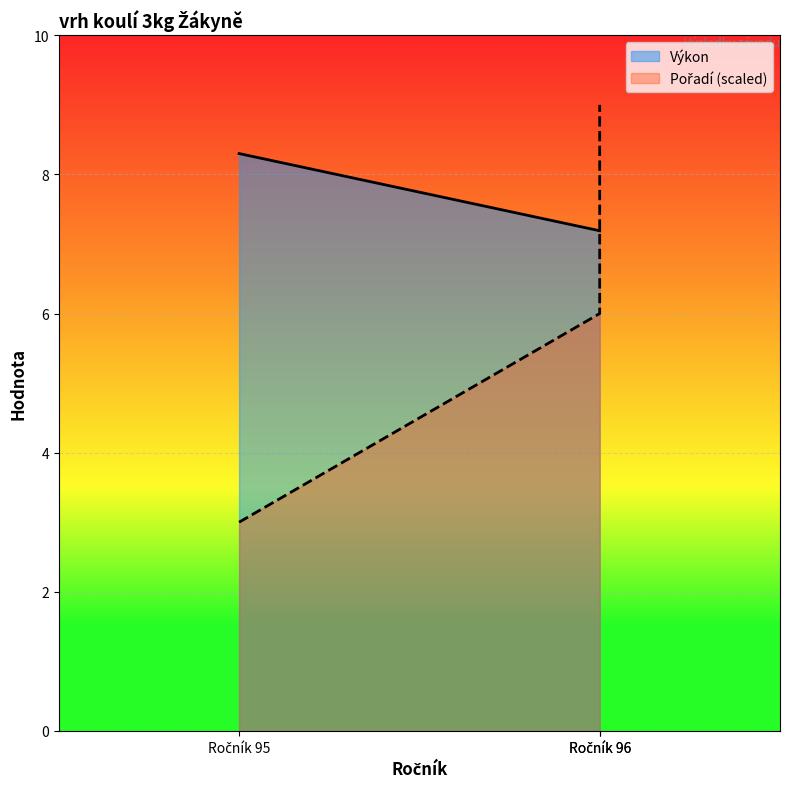

True or false: Výkon has a value of 7.2 at Ročník 96.

True